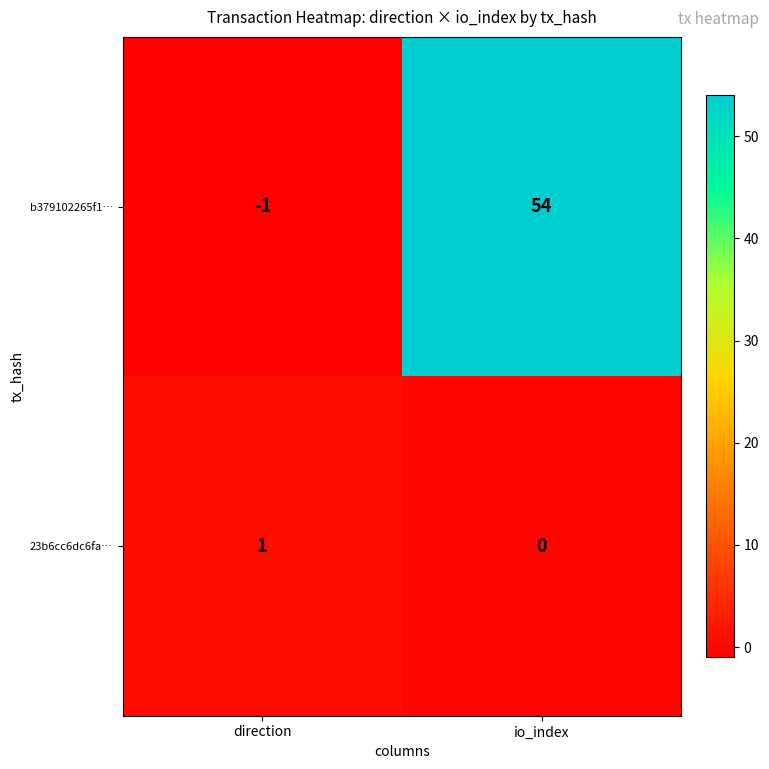

Is it true that 23b6cc6dc6fa… equals 0 at direction?

False